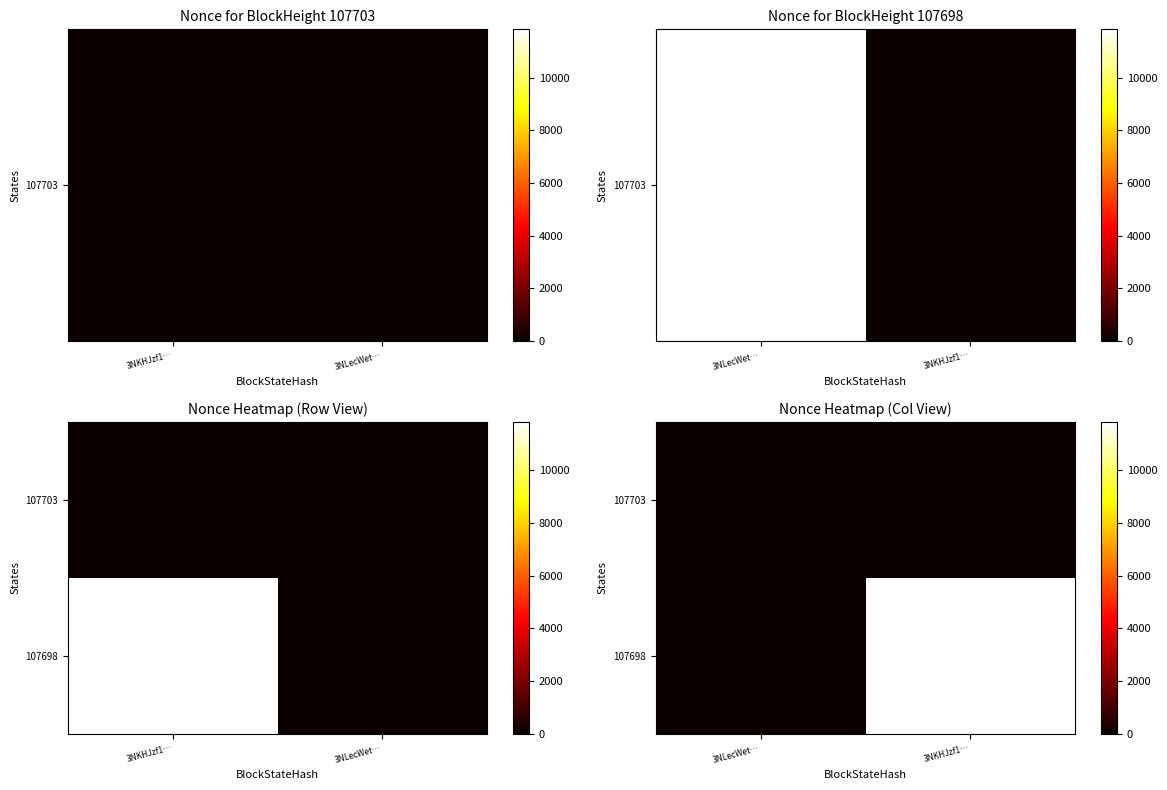

At 3NLecWet…, list the series in order from smallest to largest.

107703, 107698